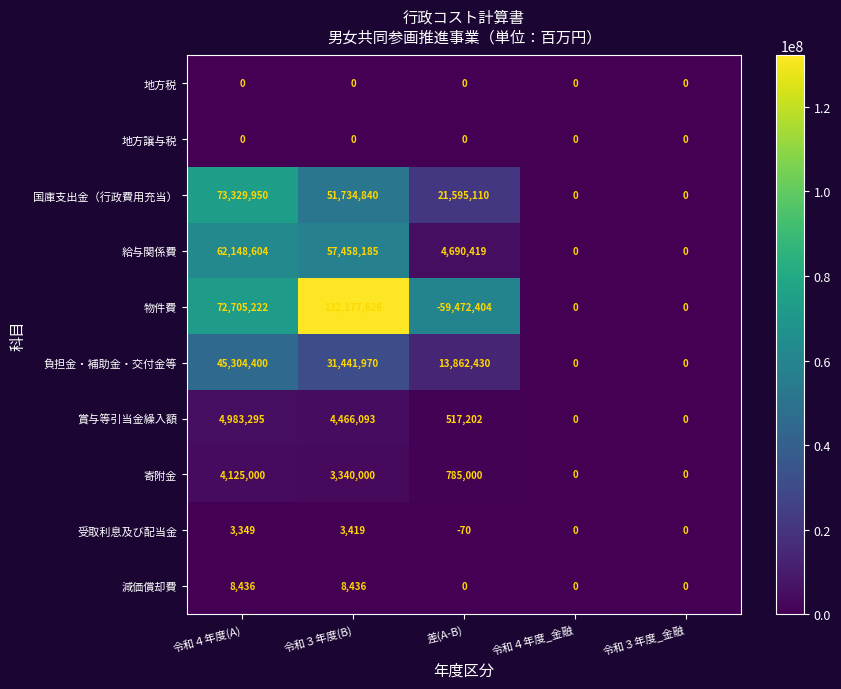

How many data points does each series have?

5